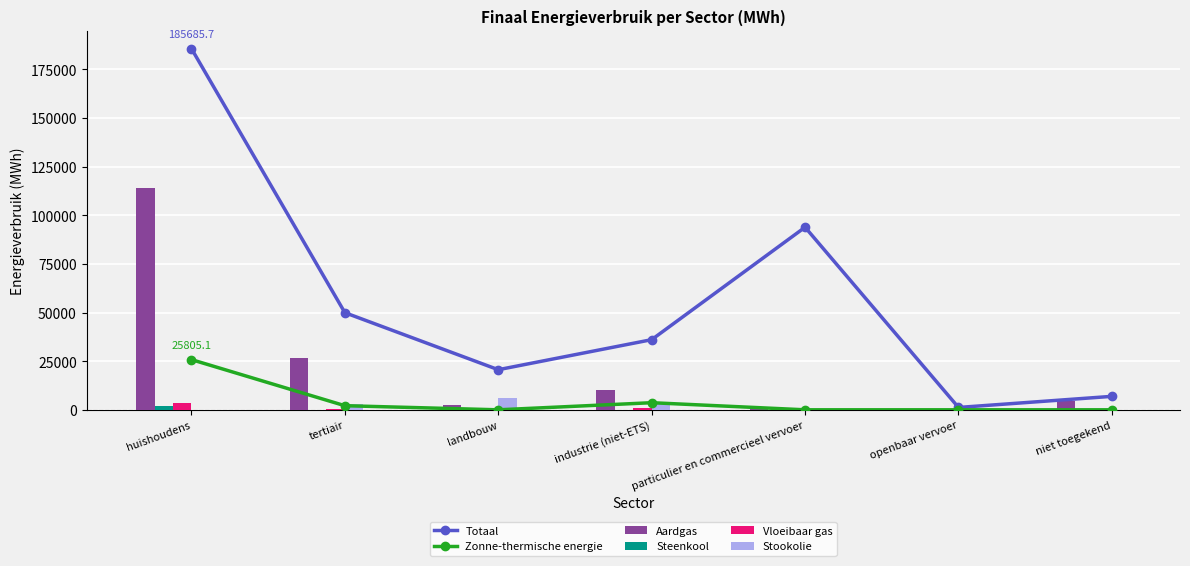

Reading left to right, transcribe all the data shown in this chart.

Totaal: huishoudens=185685.7	tertiair=49942.9	landbouw=20615.4	industrie (niet-ETS)=36059.4	particulier en commercieel vervoer=93864.8	openbaar vervoer=1212.8	niet toegekend=6921.1
Zonne-thermische energie: huishoudens=25805.1	tertiair=2110.9	landbouw=0.0	industrie (niet-ETS)=3652.8	particulier en commercieel vervoer=0.0	openbaar vervoer=0.0	niet toegekend=0.0
Aardgas: huishoudens=114023.7	tertiair=26609.9	landbouw=2589.5	industrie (niet-ETS)=10043.1	particulier en commercieel vervoer=161.6	openbaar vervoer=0.0	niet toegekend=4660.5
Steenkool: huishoudens=2041.6	tertiair=0.1	landbouw=212.8	industrie (niet-ETS)=39.6	particulier en commercieel vervoer=0.0	openbaar vervoer=0.0	niet toegekend=0.0
Vloeibaar gas: huishoudens=3758.4	tertiair=320.1	landbouw=43.2	industrie (niet-ETS)=1119.7	particulier en commercieel vervoer=211.5	openbaar vervoer=0.0	niet toegekend=0.0
Stookolie: huishoudens=0.0	tertiair=3221.9	landbouw=6118.4	industrie (niet-ETS)=3938.1	particulier en commercieel vervoer=0.0	openbaar vervoer=0.0	niet toegekend=0.0